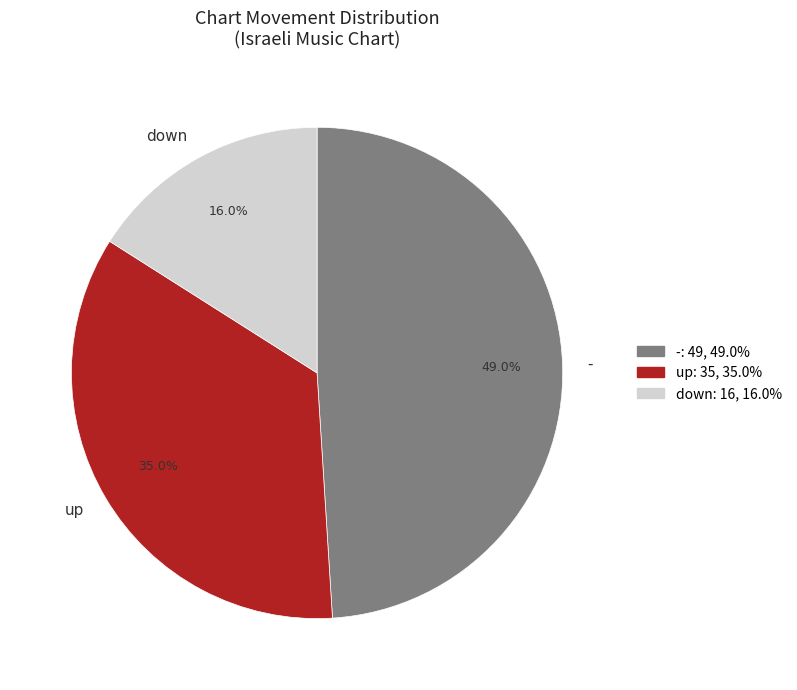

Count the number of slices in the pie.

3